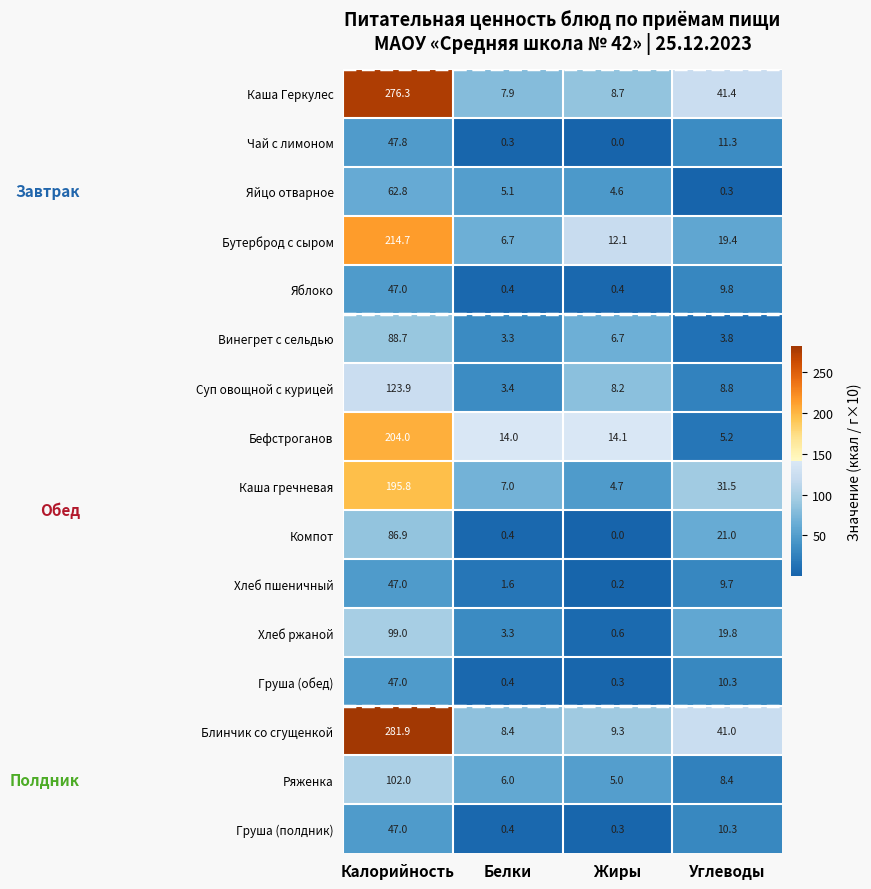

Where does the Чай с лимоном series first go above 11?

Калорийность